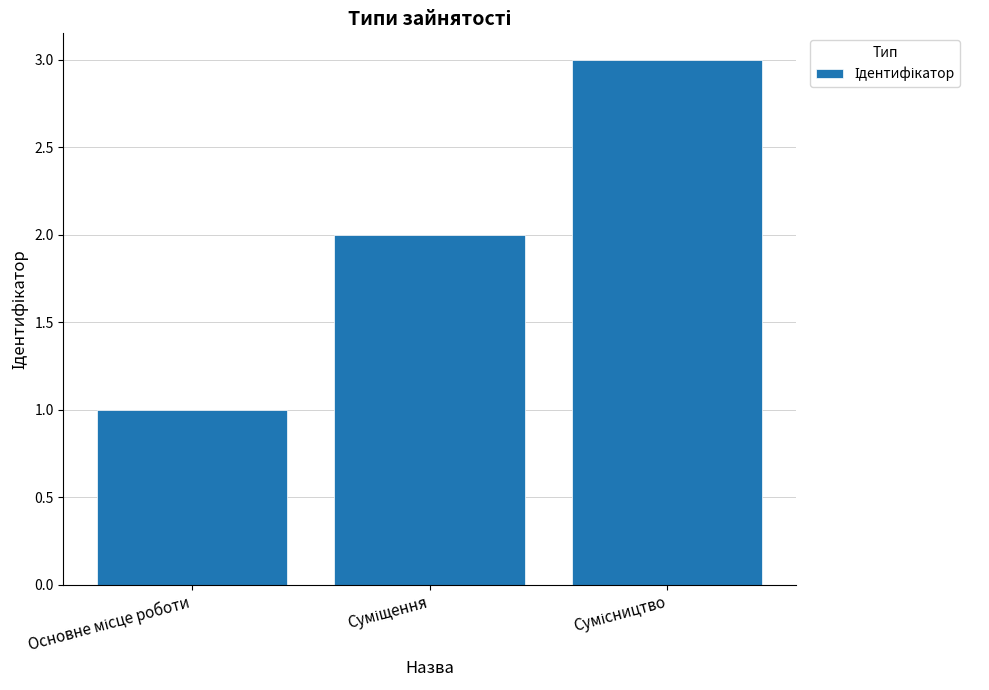

What is the sum of all values?

6